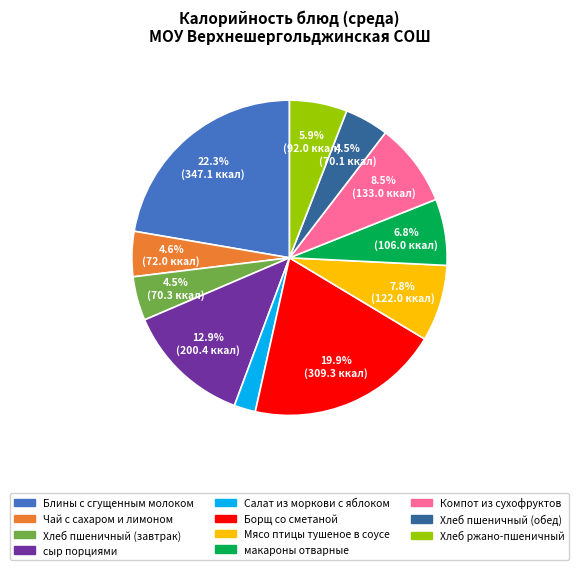

To the nearest percent, what portion does Хлеб ржано-пшеничный represent?

6%